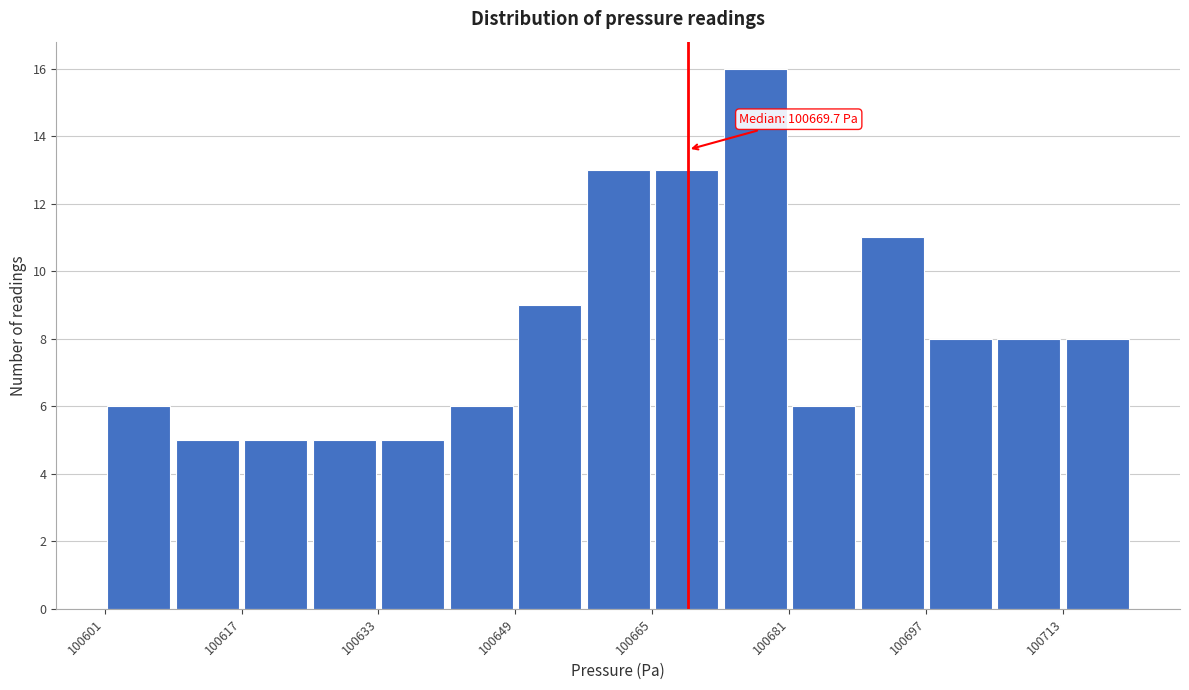

Around what value on the x-axis is the tallest bar? Give the approximate position of its centre, as read against the axis.

100678